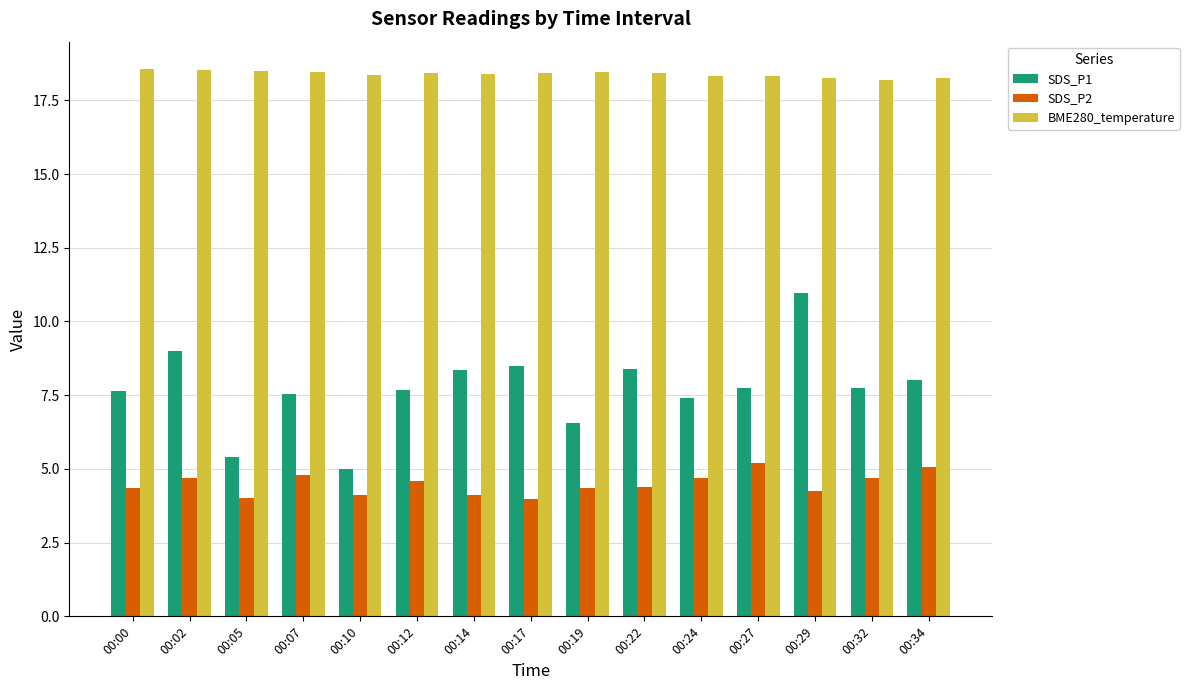

What is the total value across all series at 00:02?

32.2